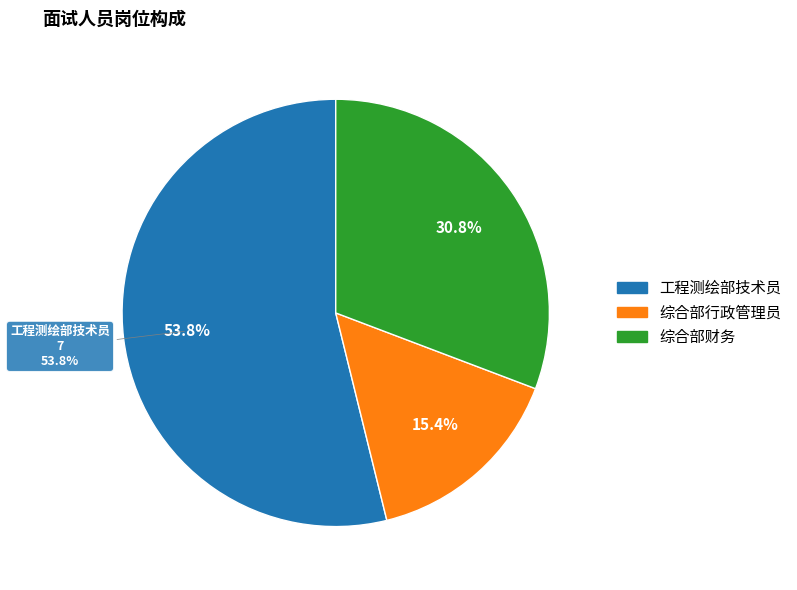

What is the change in value from 工程测绘部技术员 to 综合部行政管理员?

-5